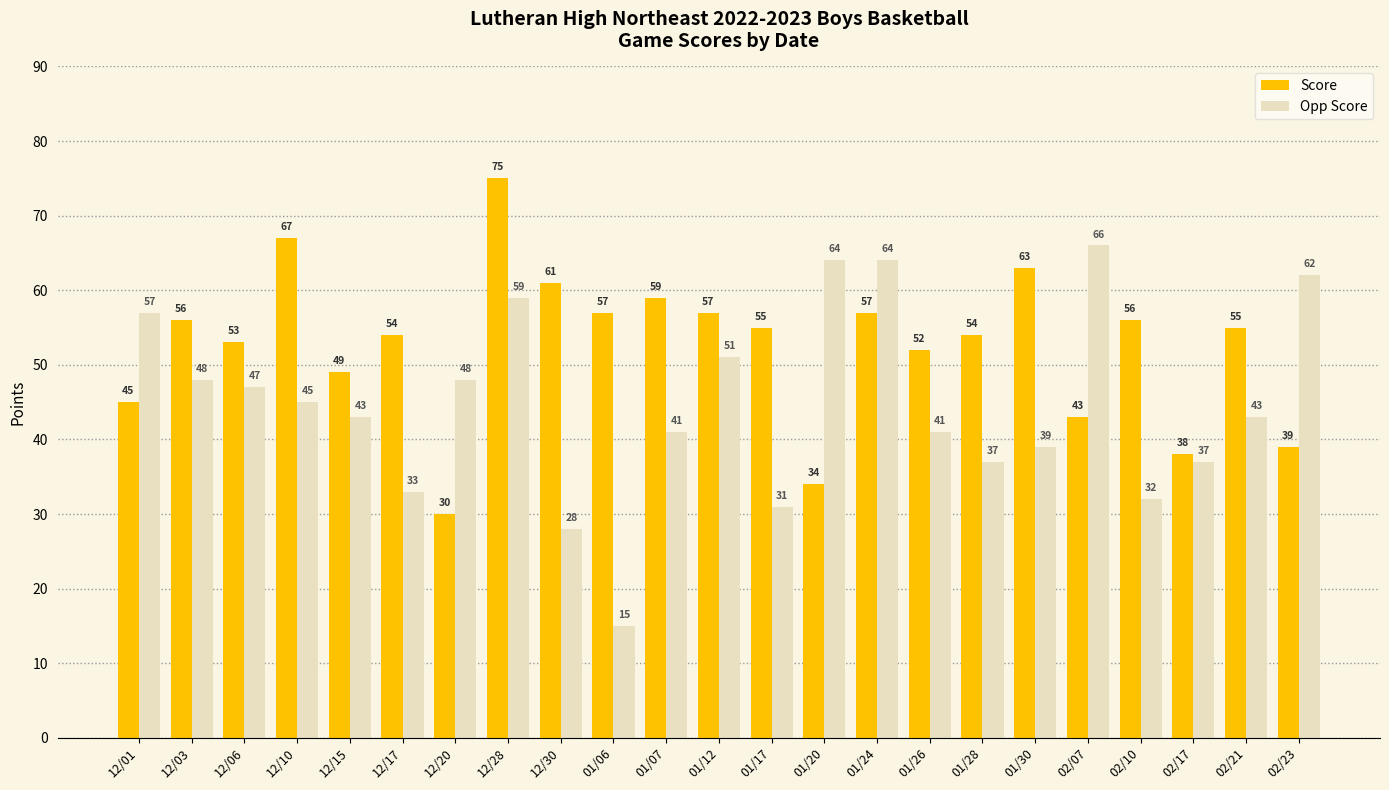

Which series has the largest range (max minus min)?

Opp Score